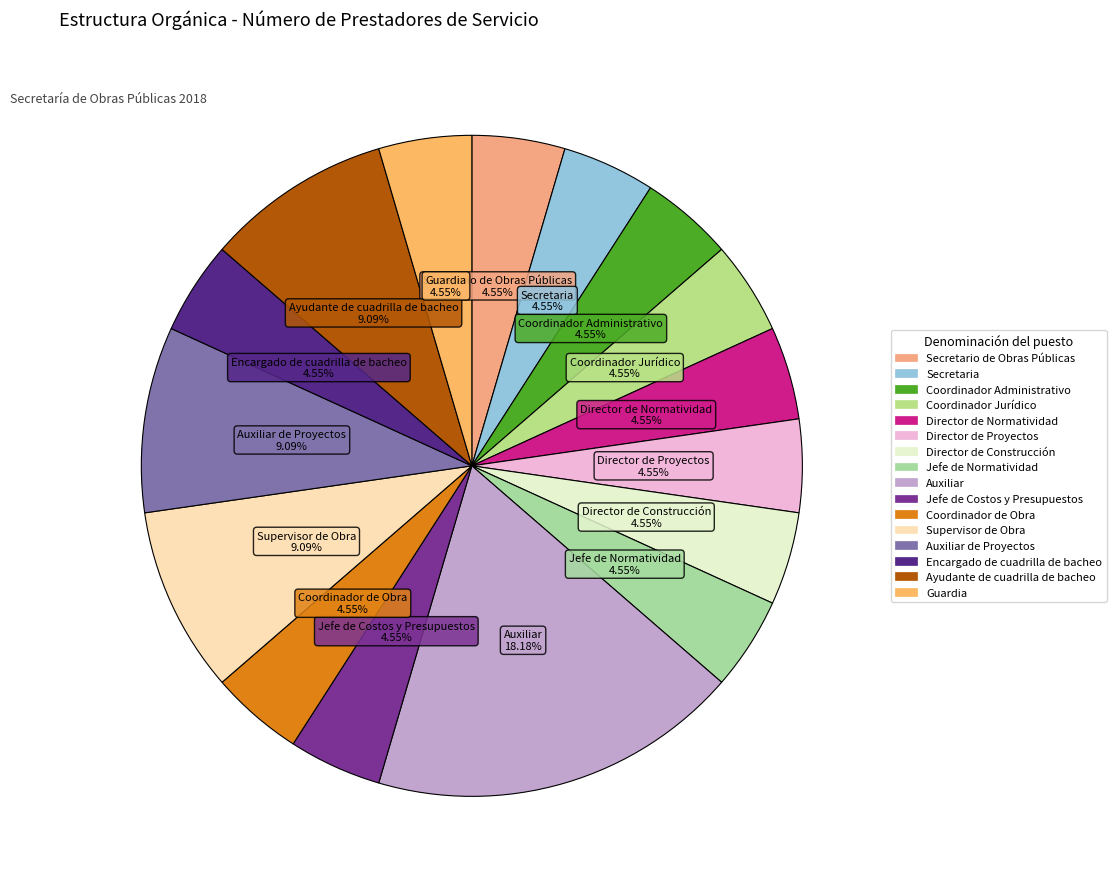

To the nearest percent, what is the average slice percentage?

6%